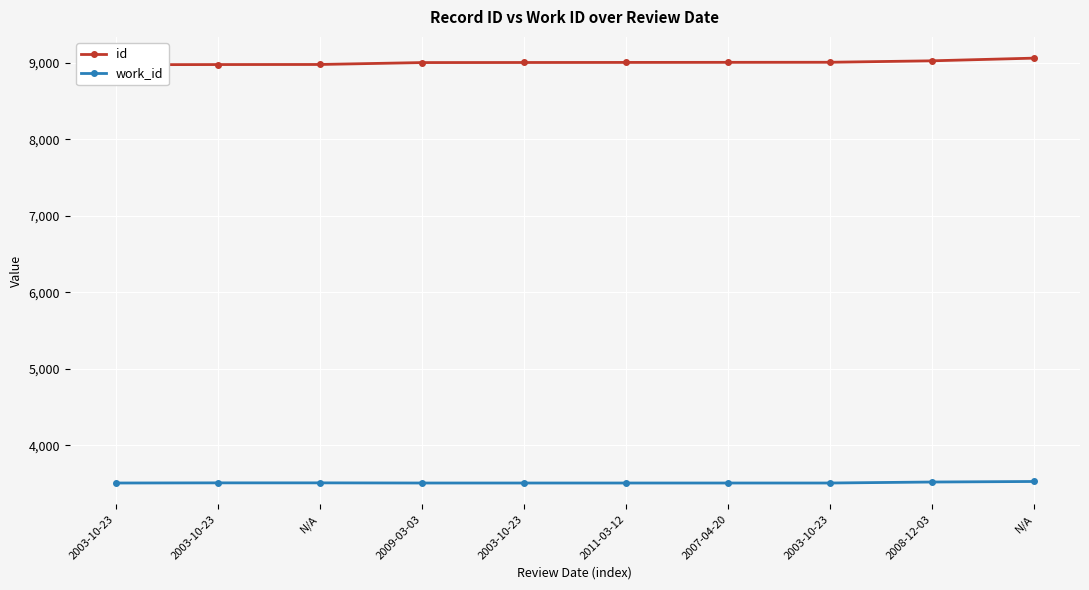

What is the lowest value of the work_id series?

3506